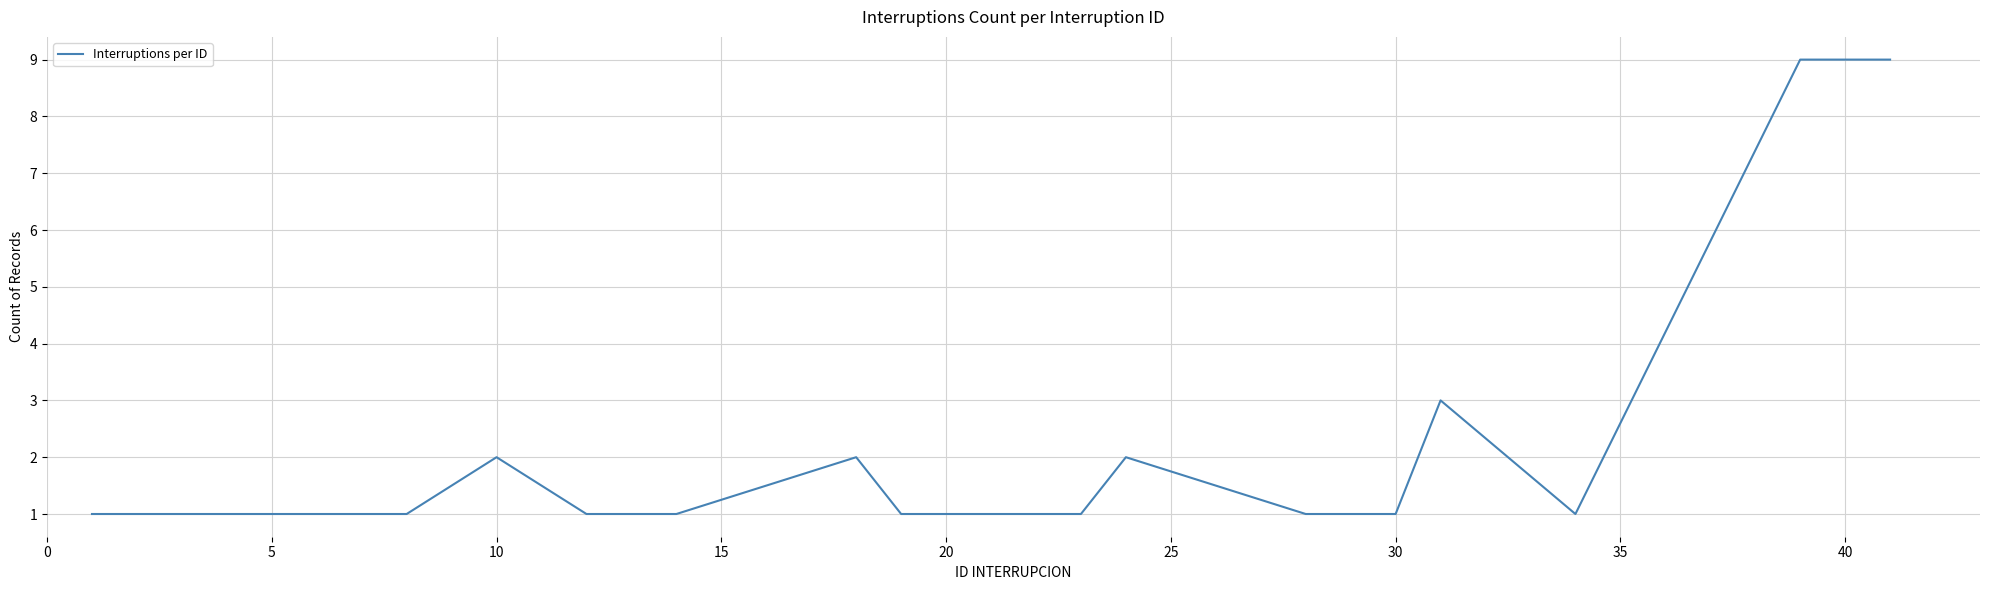

Does the chart display data point markers on the line(s)?

No